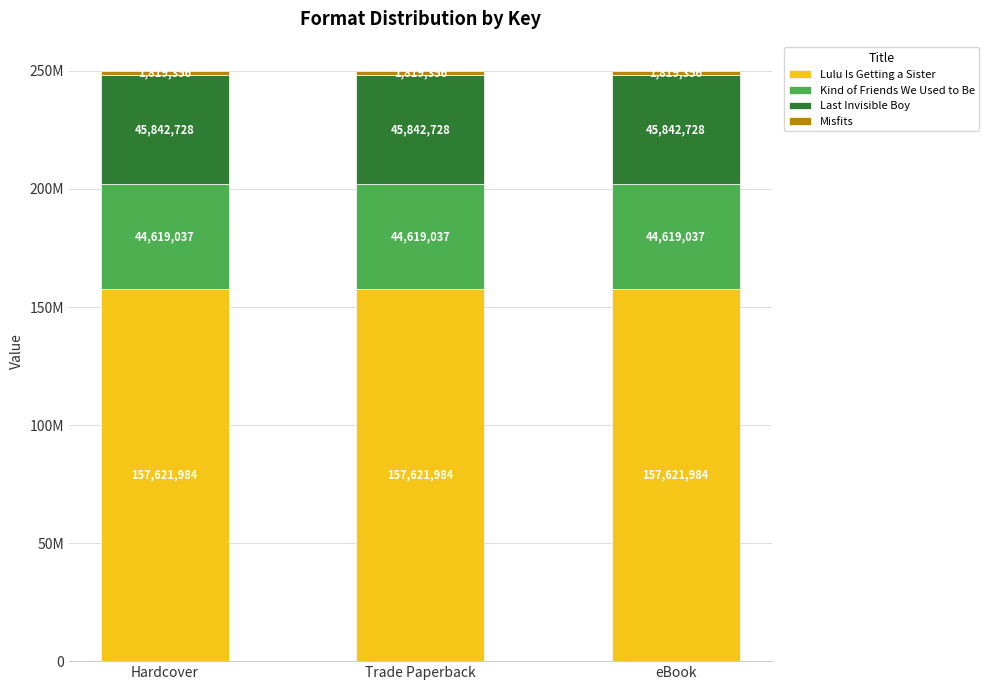

What is the total value across all series at Hardcover?

249903105